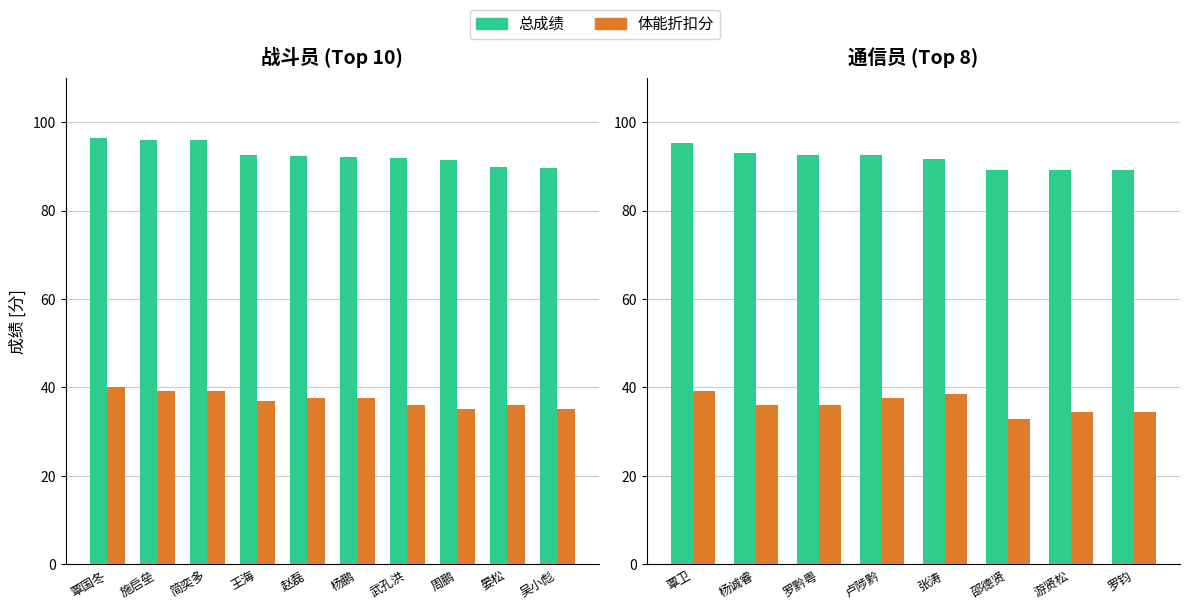

Rank the series by their maximum value, from highest to lowest.

总成绩, 体能折扣分